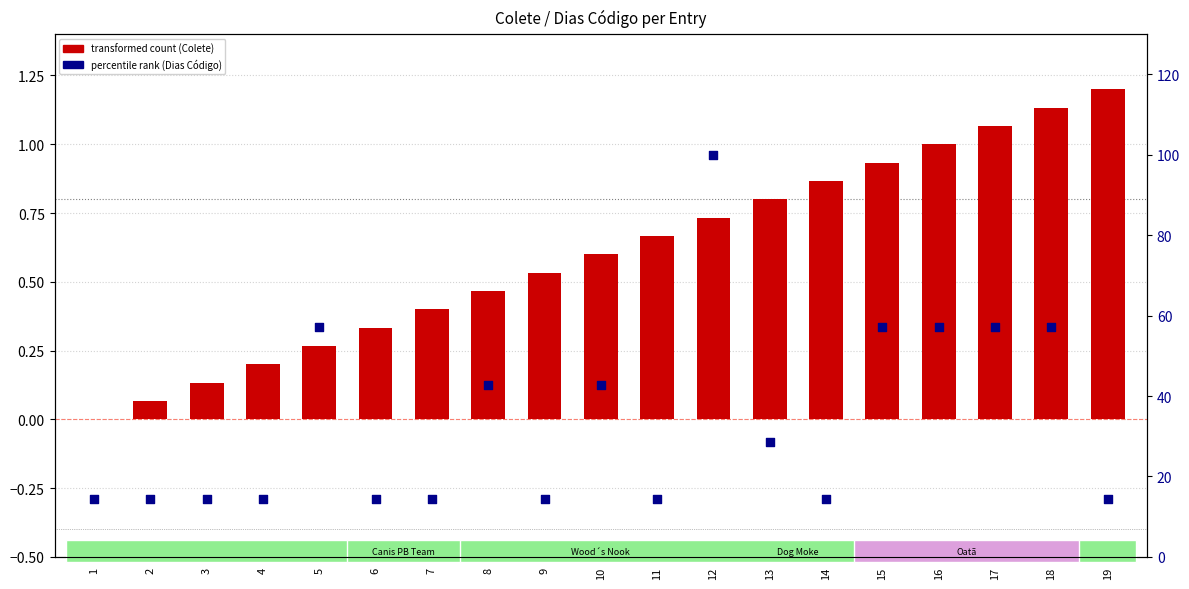

Which series has the largest Y range (max minus min)?

percentile rank (Dias Código)